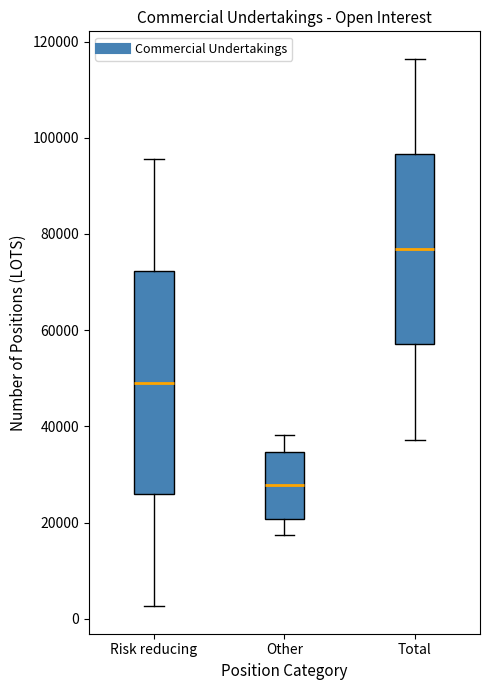

Comparing the boxes themselves (not the whiskers), which one is the tallest?

Risk reducing